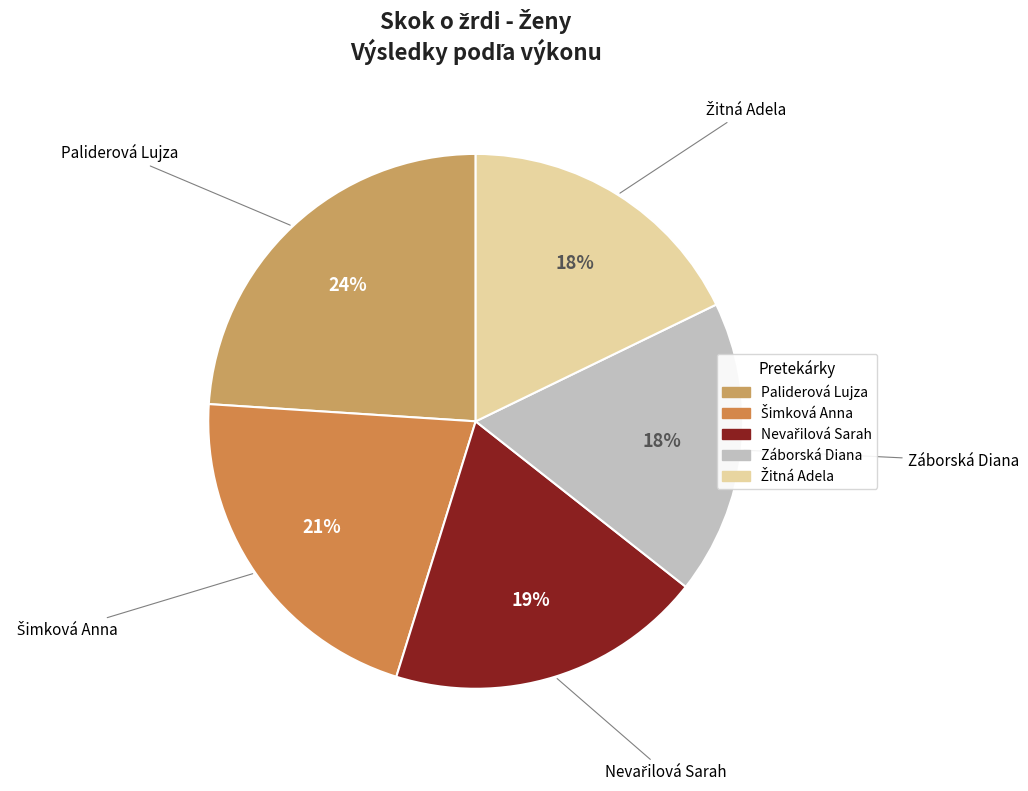

What percentage is the Záborská Diana slice, to the nearest percent?

18%